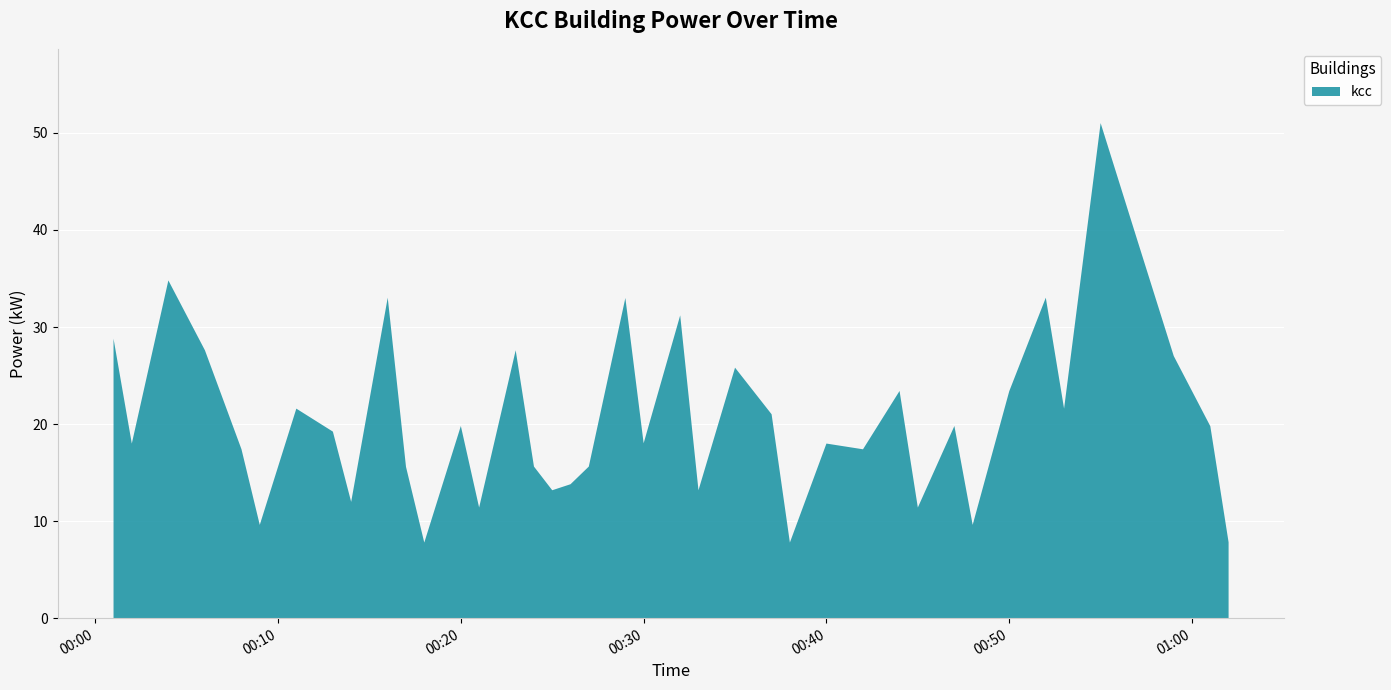

Reading left to right, transcribe all the data shown in this chart.

2023-08-15T00:01:00=28.8	2023-08-15T00:02:00=18.0	2023-08-15T00:04:00=34.8	2023-08-15T00:06:00=27.6	2023-08-15T00:08:00=17.4	2023-08-15T00:09:00=9.6	2023-08-15T00:11:00=21.6	2023-08-15T00:13:00=19.2	2023-08-15T00:14:00=12.0	2023-08-15T00:16:00=33.0	2023-08-15T00:17:00=15.6	2023-08-15T00:18:00=7.8	2023-08-15T00:20:00=19.8	2023-08-15T00:21:00=11.4	2023-08-15T00:23:00=27.6	2023-08-15T00:24:00=15.6	2023-08-15T00:25:00=13.2	2023-08-15T00:26:00=13.8	2023-08-15T00:27:00=15.6	2023-08-15T00:29:00=33.0	2023-08-15T00:30:00=18.0	2023-08-15T00:32:00=31.2	2023-08-15T00:33:00=13.2	2023-08-15T00:35:00=25.8	2023-08-15T00:37:00=21.0	2023-08-15T00:38:00=7.8	2023-08-15T00:40:00=18.0	2023-08-15T00:42:00=17.4	2023-08-15T00:44:00=23.4	2023-08-15T00:45:00=11.4	2023-08-15T00:47:00=19.8	2023-08-15T00:48:00=9.6	2023-08-15T00:50:00=23.4	2023-08-15T00:52:00=33.0	2023-08-15T00:53:00=21.6	2023-08-15T00:55:00=51.0	2023-08-15T00:57:00=39.0	2023-08-15T00:59:00=27.0	2023-08-15T01:01:00=19.8	2023-08-15T01:02:00=7.8